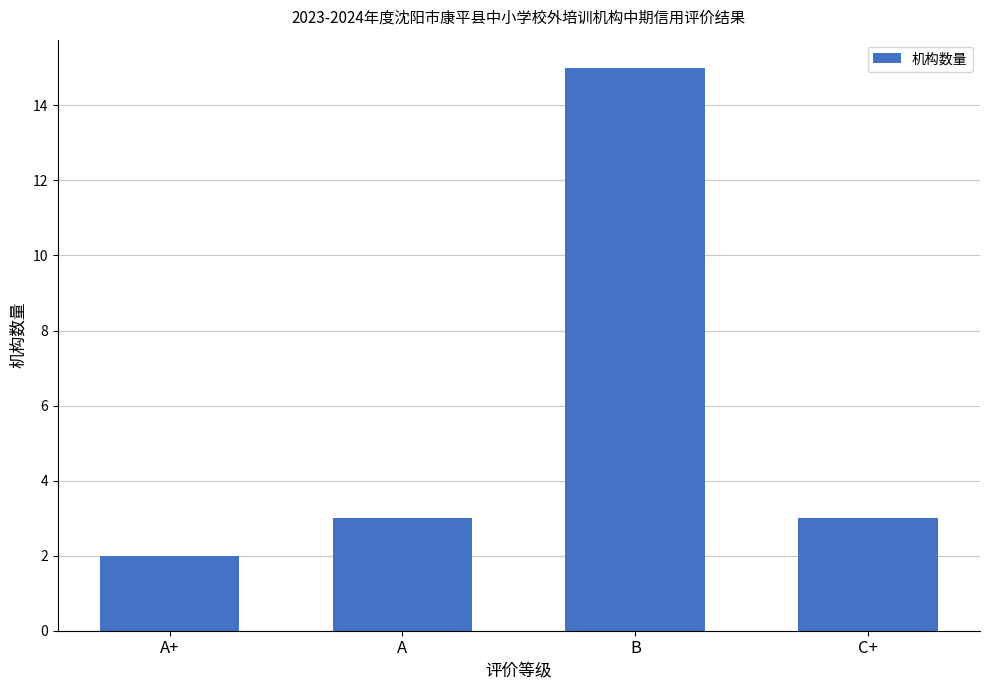

What is the change in value from A to B?

+12